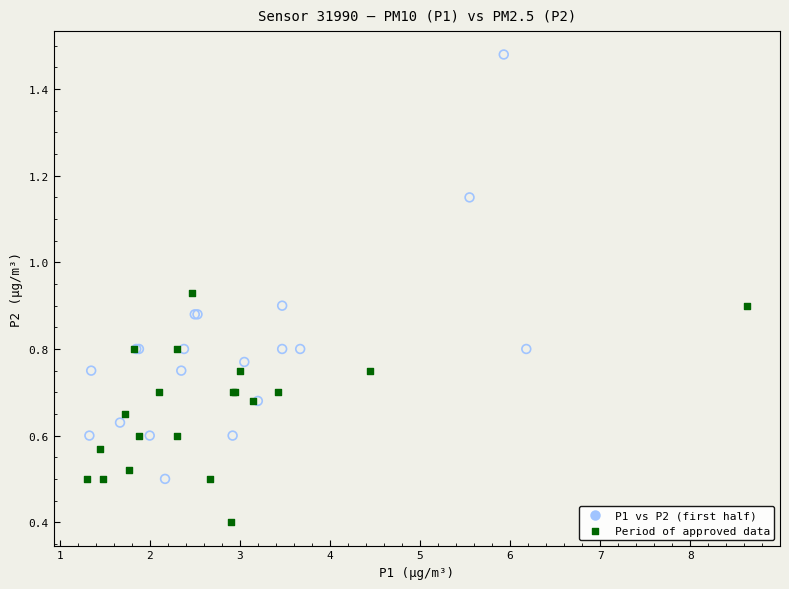

Which series contains the lowest Y value?

Period of approved data